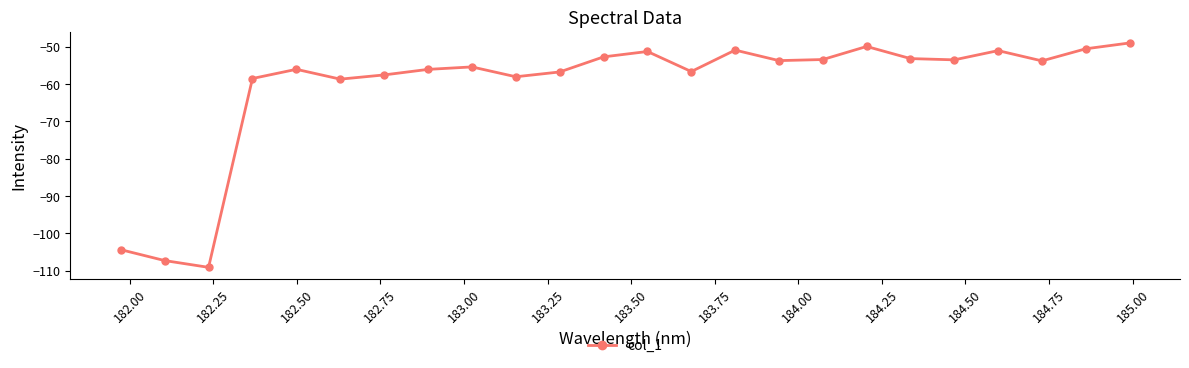

What is the average value?

-60.7